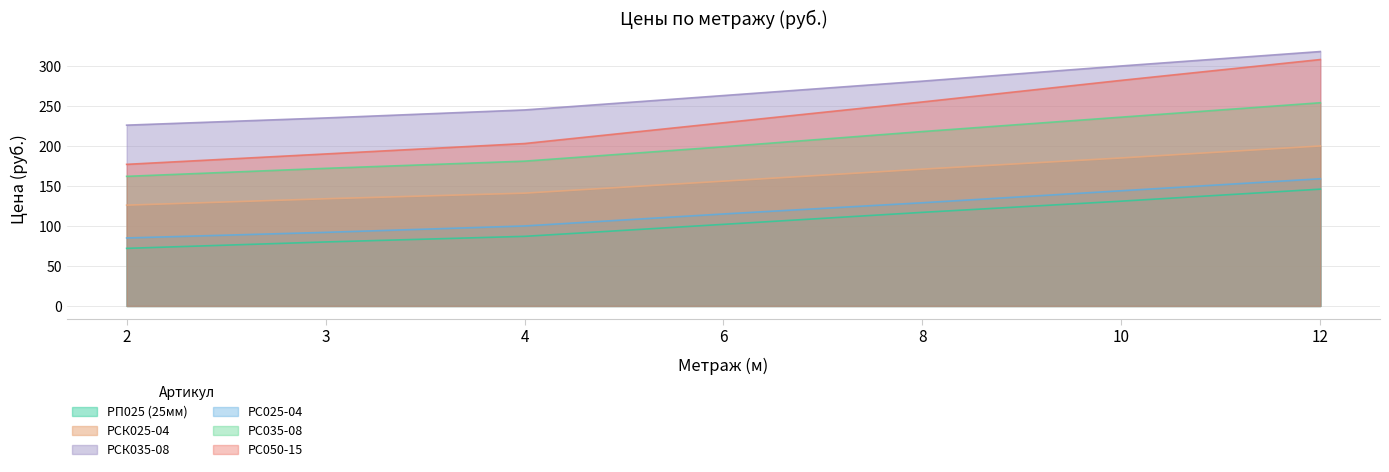

Reading left to right, list all the values displayed in this chart.

РП025 (25мм): 2=72	3=80	4=87	6=102	8=117	10=131	12=146
РСК025-04: 2=126	3=134	4=141	6=156	8=171	10=185	12=200
РСК035-08: 2=226	3=235	4=245	6=263	8=281	10=300	12=318
РС025-04: 2=85	3=92	4=100	6=115	8=129	10=144	12=159
РС035-08: 2=162	3=172	4=181	6=199	8=218	10=236	12=254
РС050-15: 2=177	3=190	4=203	6=229	8=255	10=282	12=308